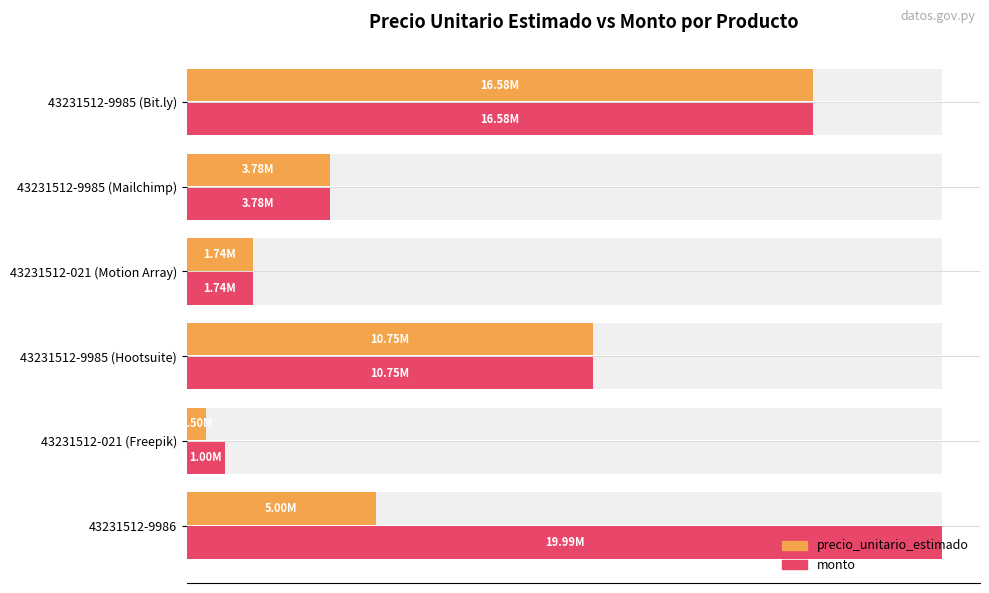

What is the difference between the maximum and second lowest values in the precio_unitario_estimado series?

14842549